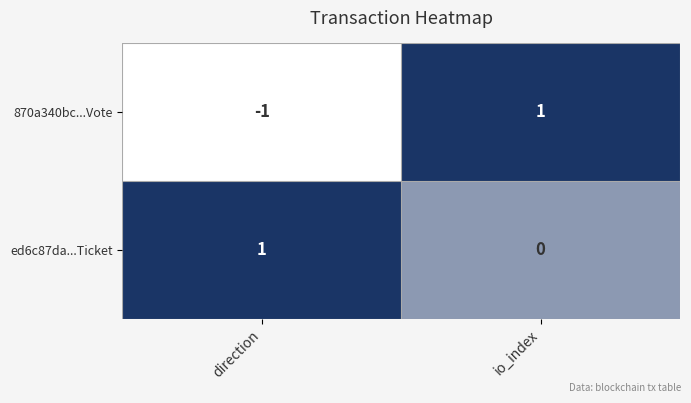

The value of 870a340bc...Vote at io_index is 2. True or false?

False